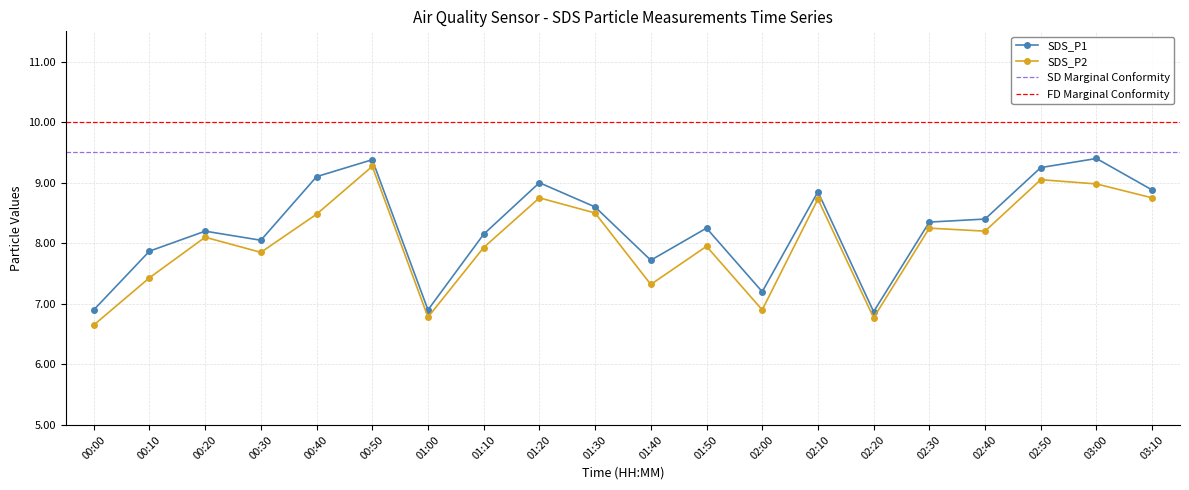

At which category does SDS_P2 reach its first local valley?

00:30